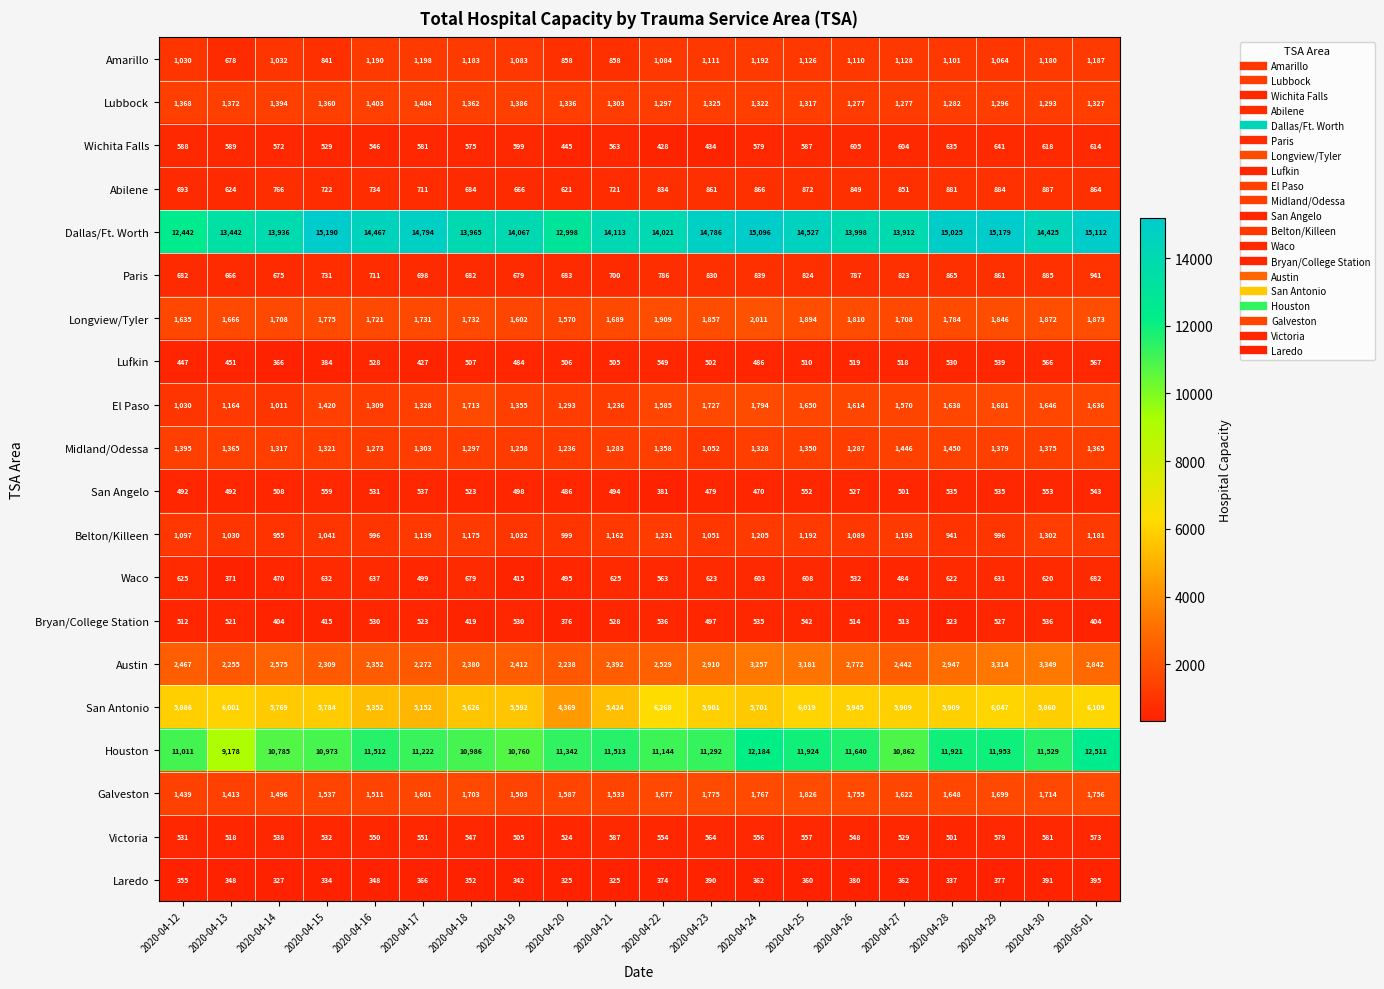

At which label does Midland/Odessa first exceed 1328?

2020-04-12